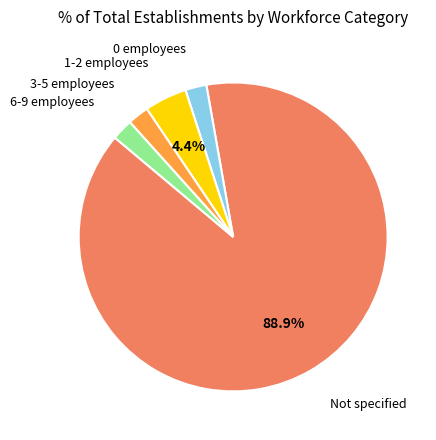

How many segments does this pie chart have?

5